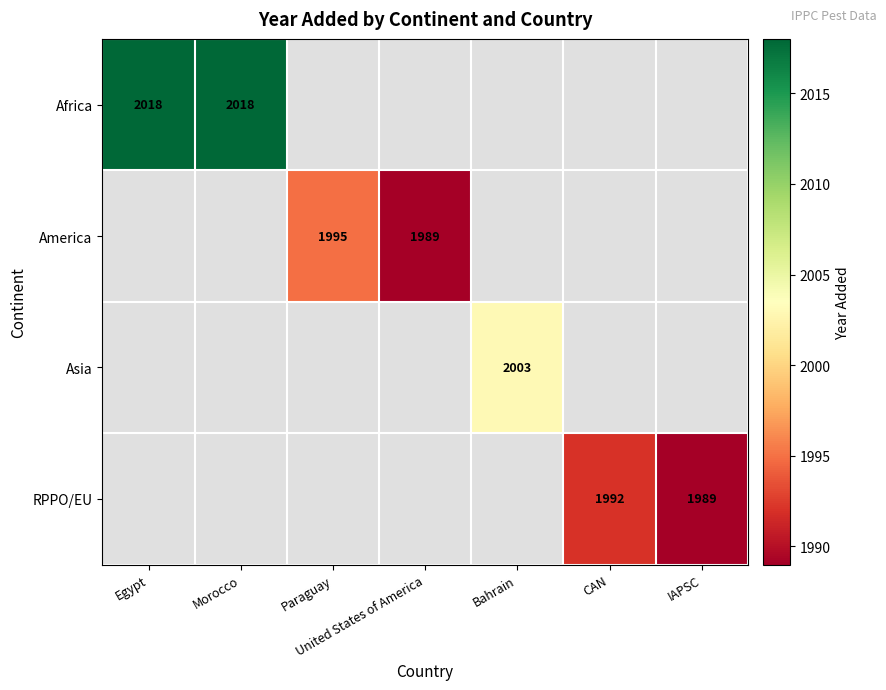

The value of Asia at Bahrain is 3077. True or false?

False